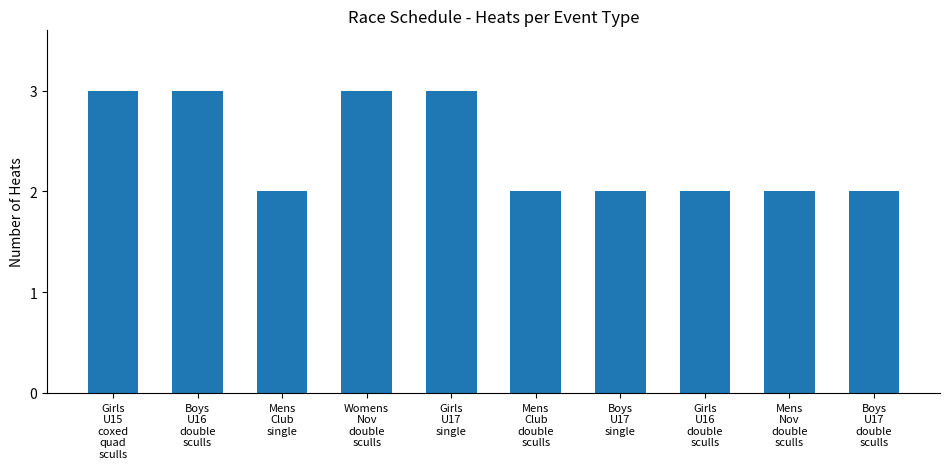

What is the sum of all values?

24